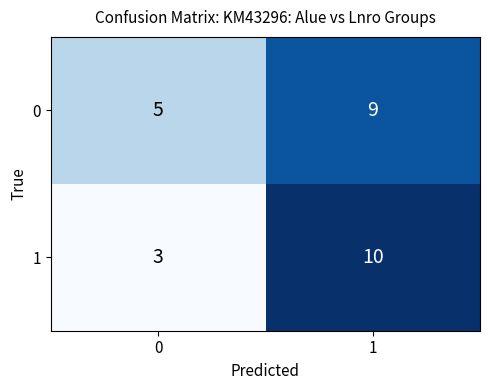

At which category is the sum across all series the highest?

1